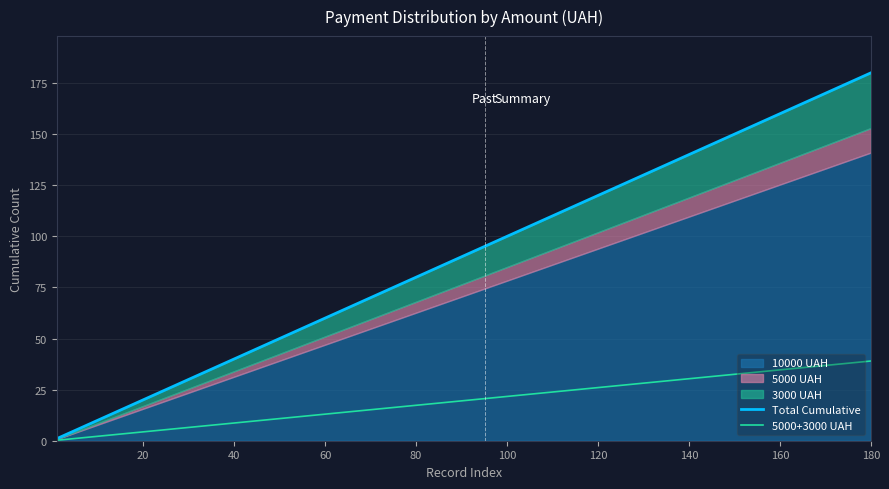

How many data points in 5000+3000 UAH are less than 20?

10